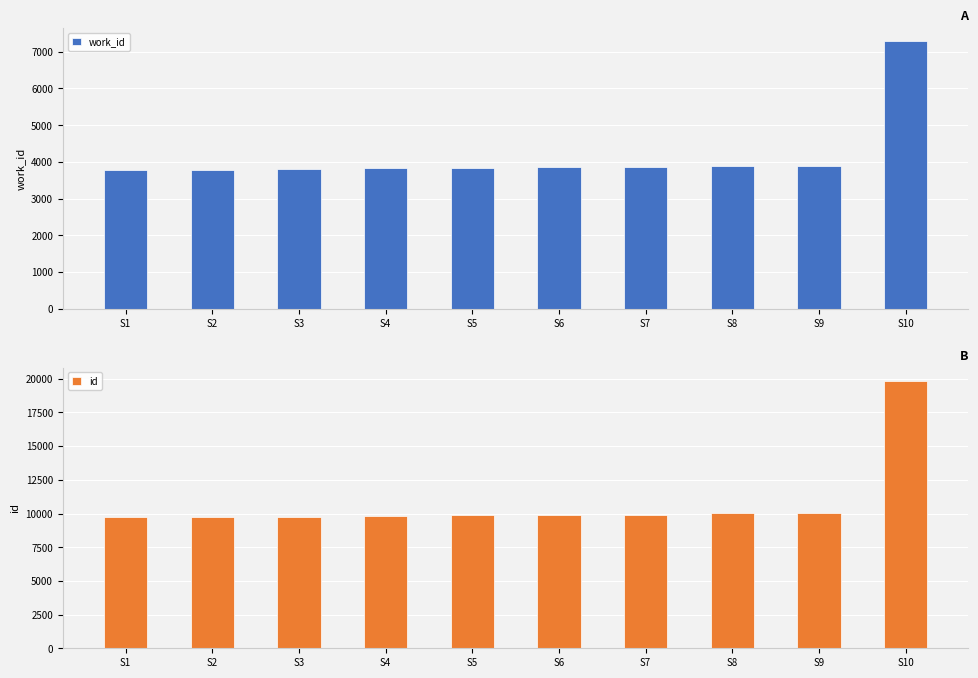

Which has a higher value, S9 or S10?

S10